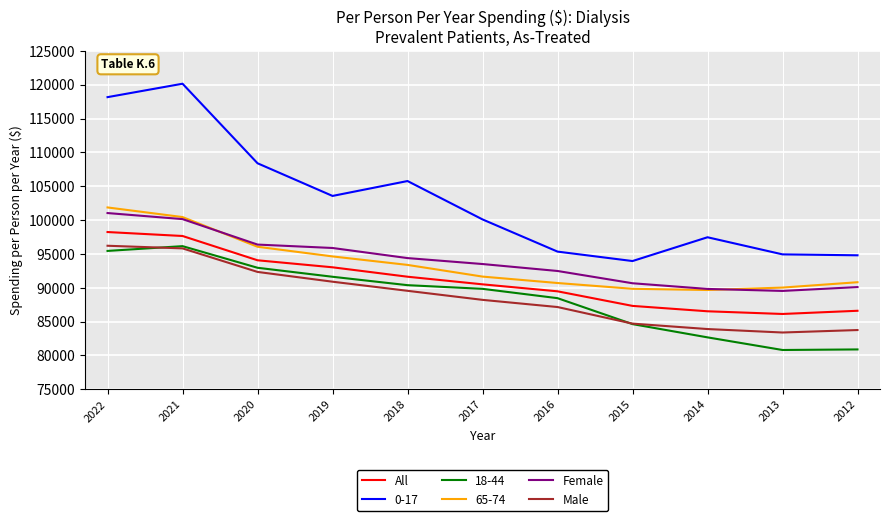

Is the value of Female at 2017 greater than the value of All at 2012?

Yes